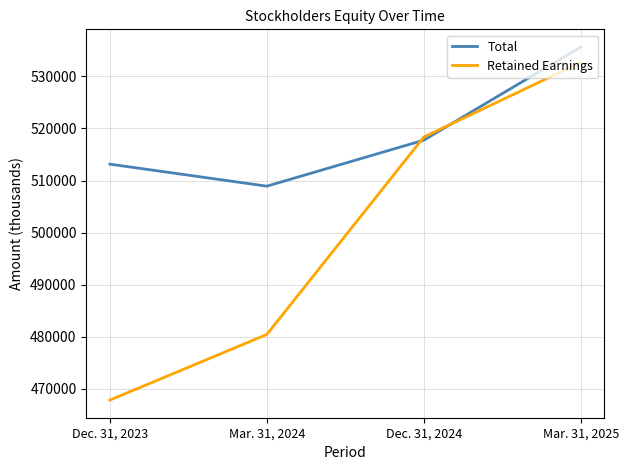

Is the value of Retained Earnings at Dec. 31, 2023 greater than the value of Total at Mar. 31, 2025?

No